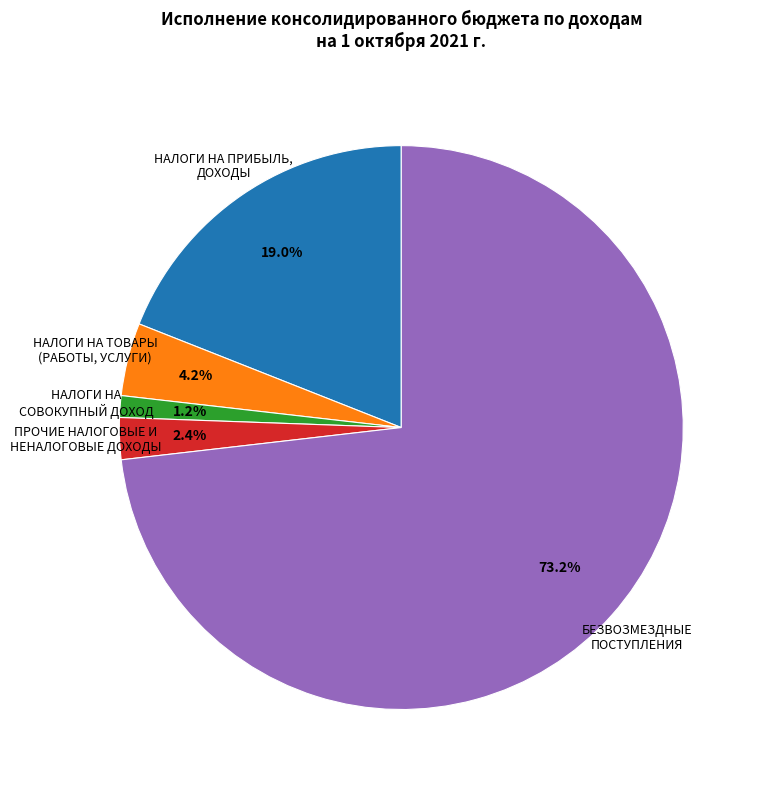

Is it true that БЕЗВОЗМЕЗДНЫЕ ПОСТУПЛЕНИЯ is 73% of the pie?

True